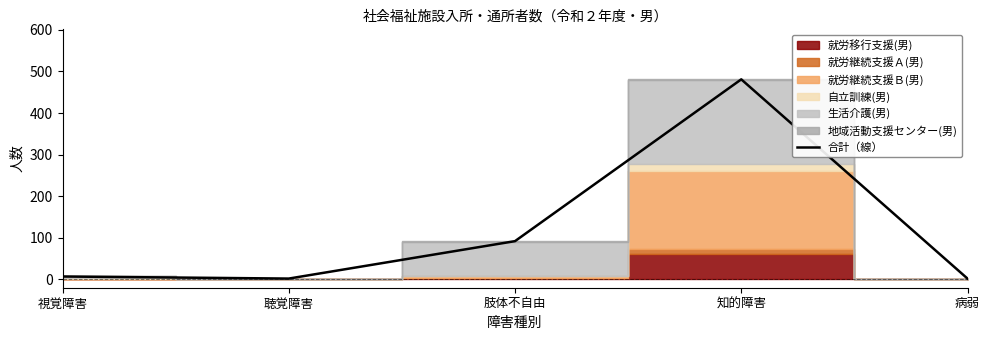

What is the change in value from 視覚障害 to 知的障害?

+474